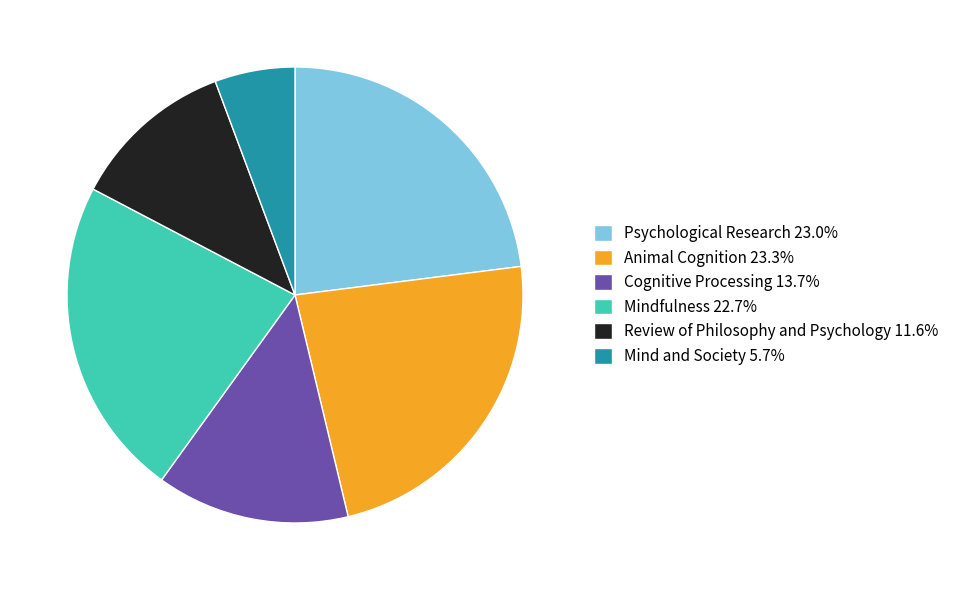

How many segments does this pie chart have?

6